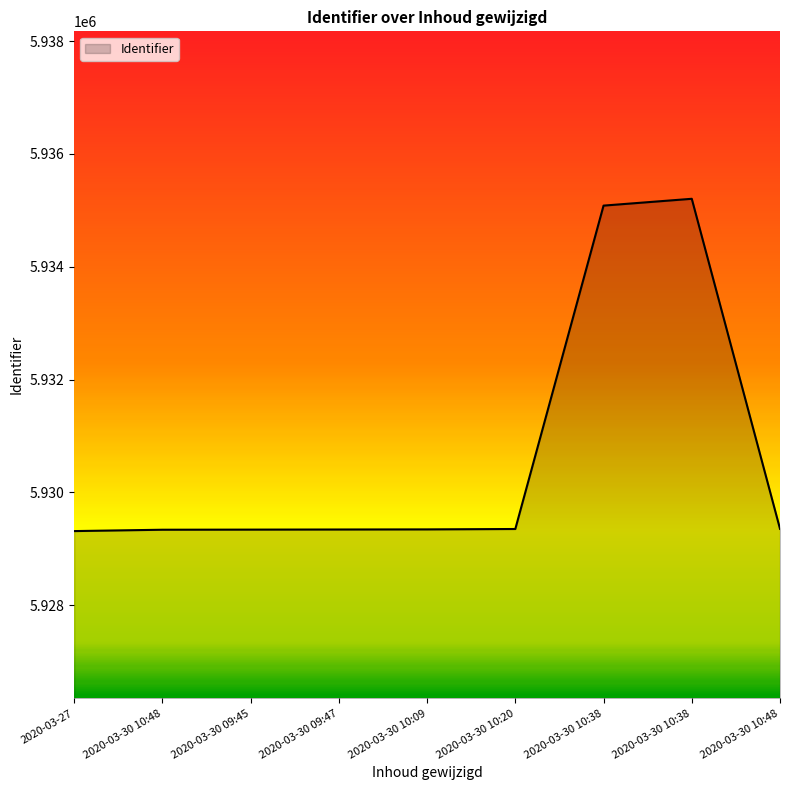

At which category does the chart reach its minimum across all series?

2020-03-27